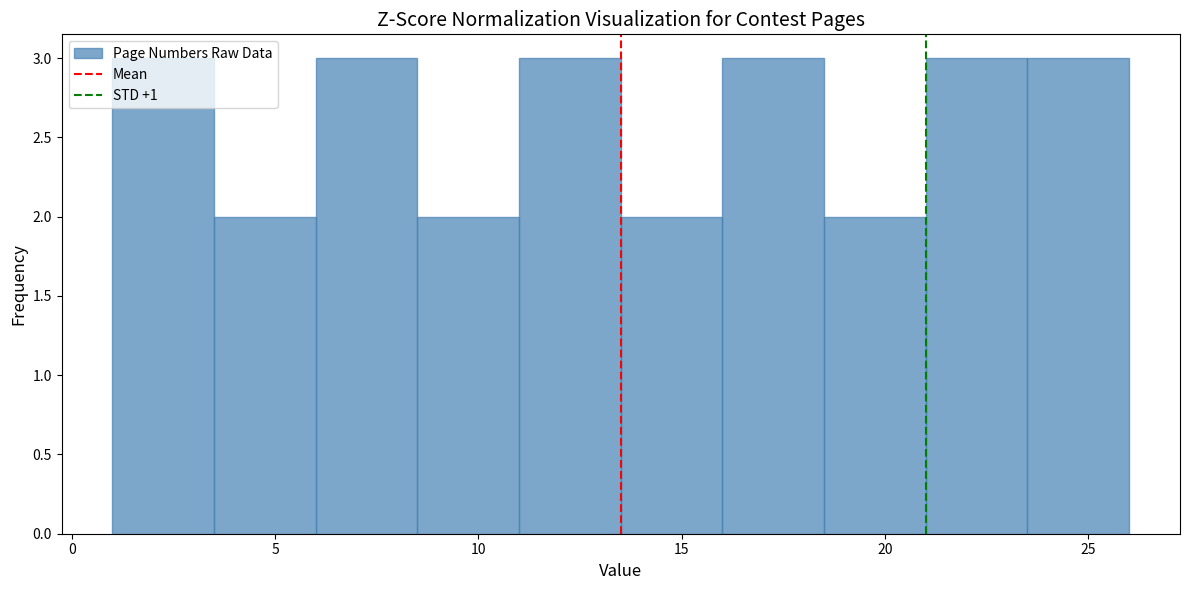

How tall is the bar that spans 21.0 to 23.5 on the x-axis? The values are not printed on the chart, so give them approximately, as read against the axis.

3